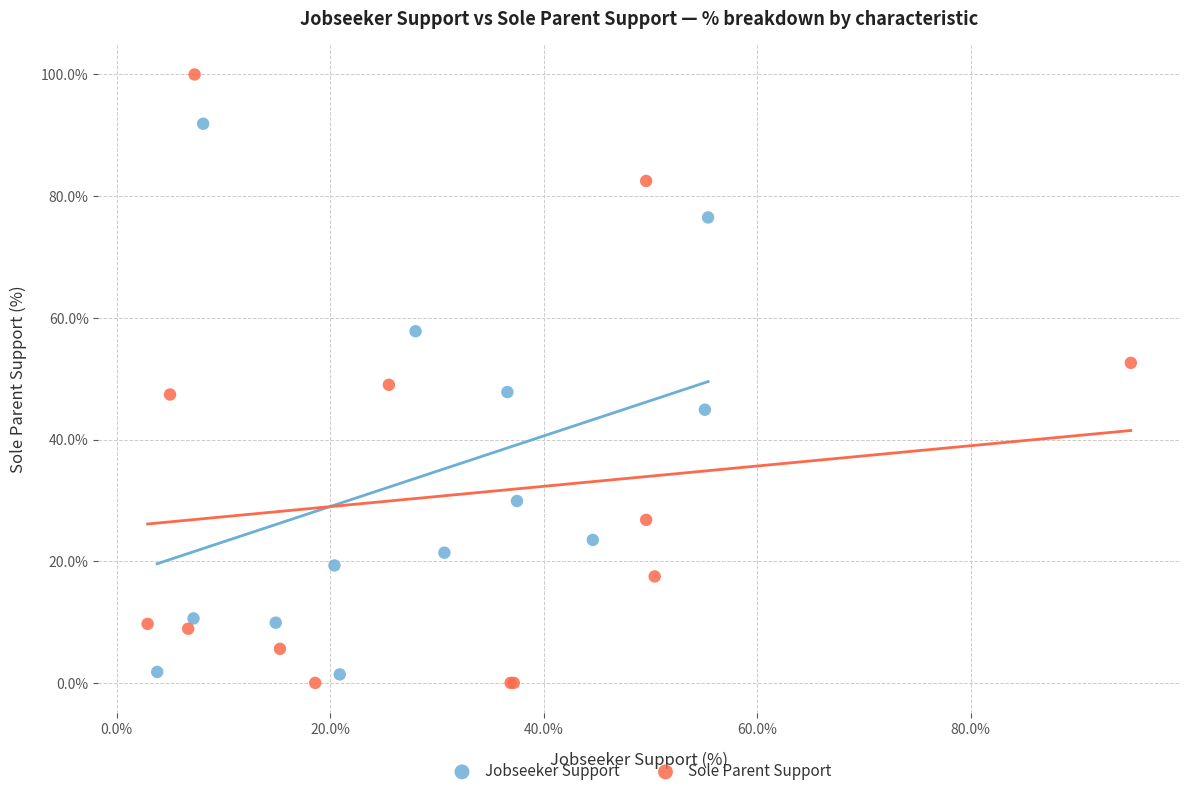

Which series contains the highest Y value?

Sole Parent Support